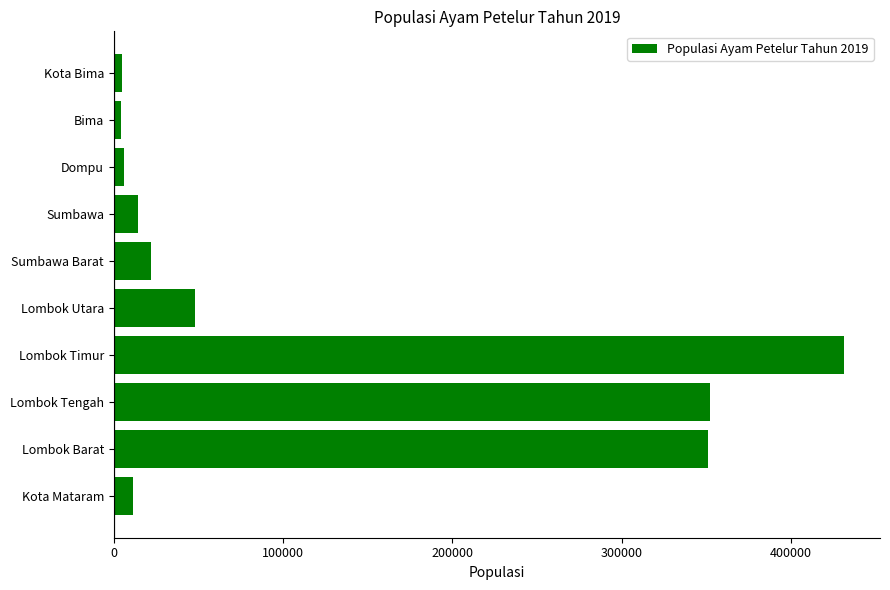

Which label corresponds to the largest value in the chart?

Lombok Timur